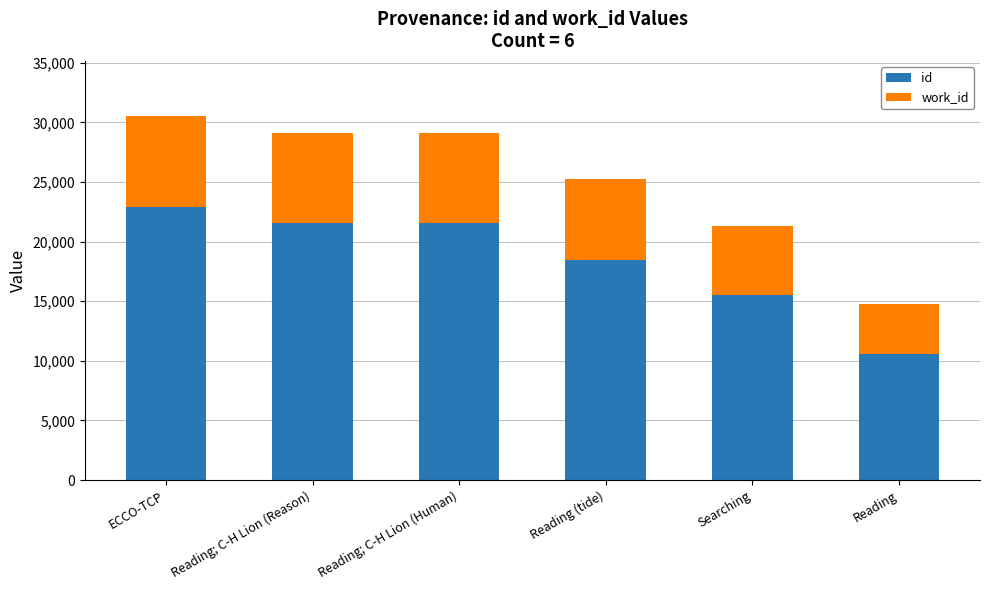

What is the maximum value for id?

22880